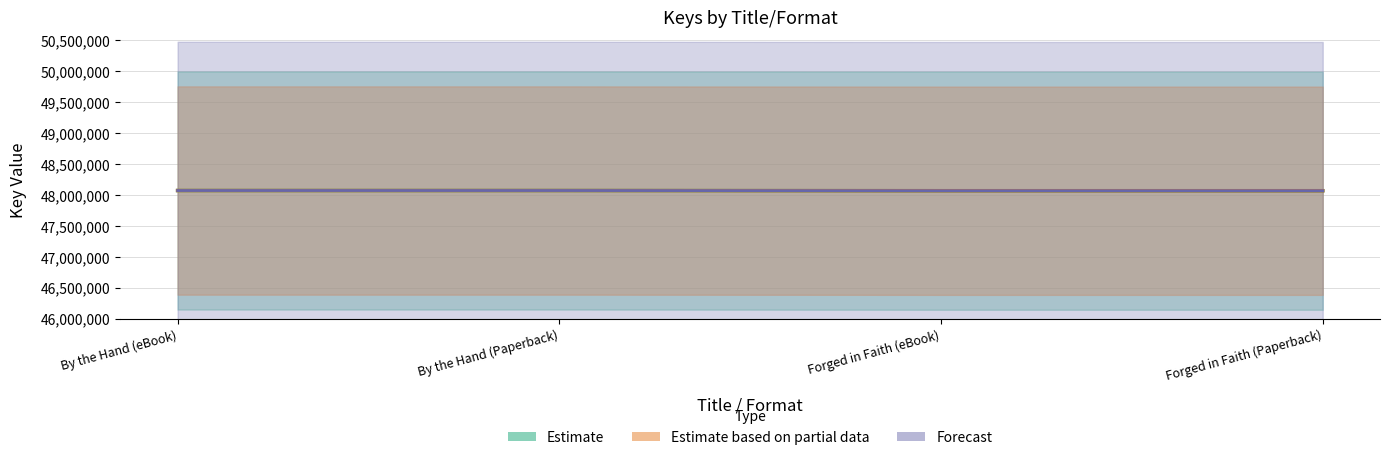

At how many categories does at least one series exceed 48073588?

2